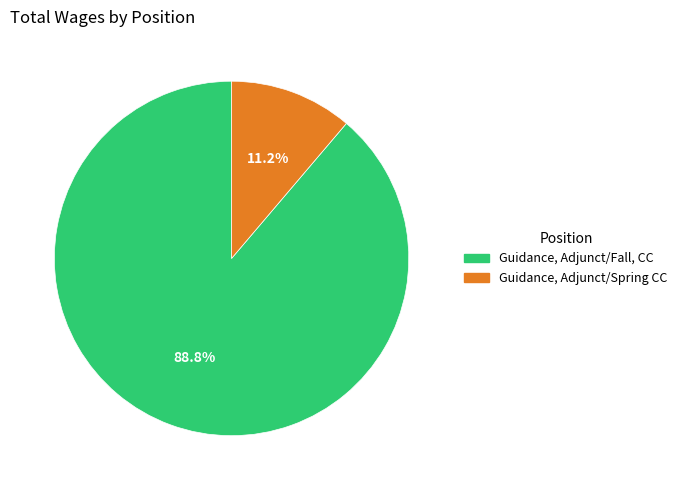

Is there any slice that represents more than half of the pie?

Yes